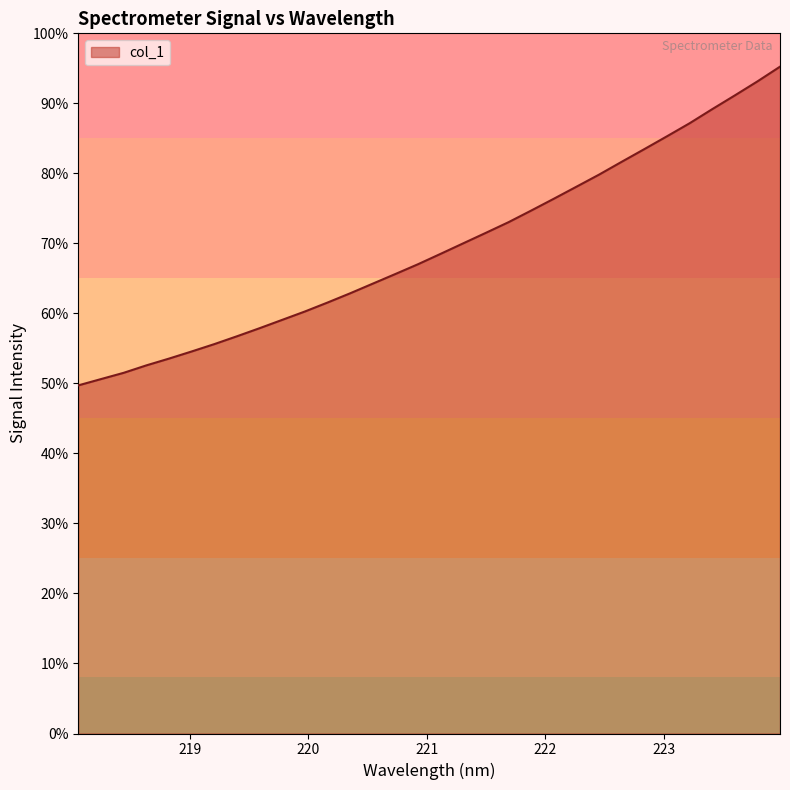

Does the chart have visible grid lines?

No